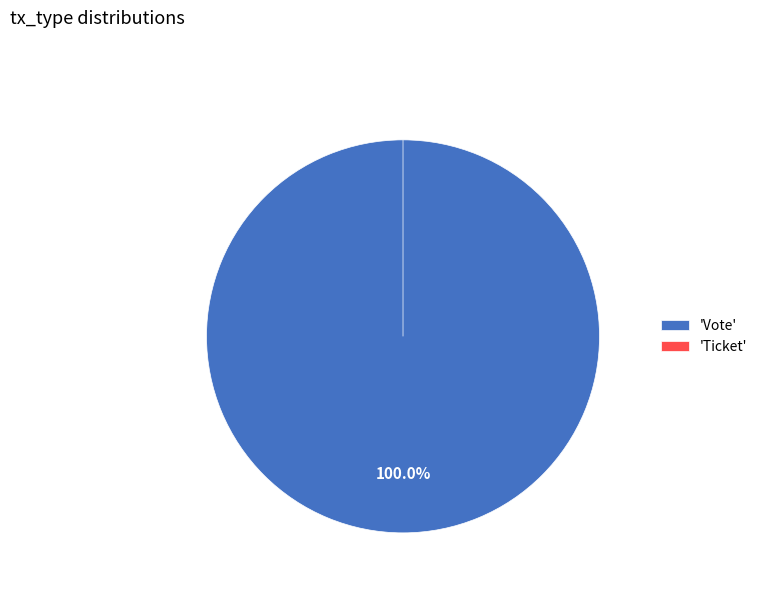

Does Ticket account for over 50% of the chart?

No